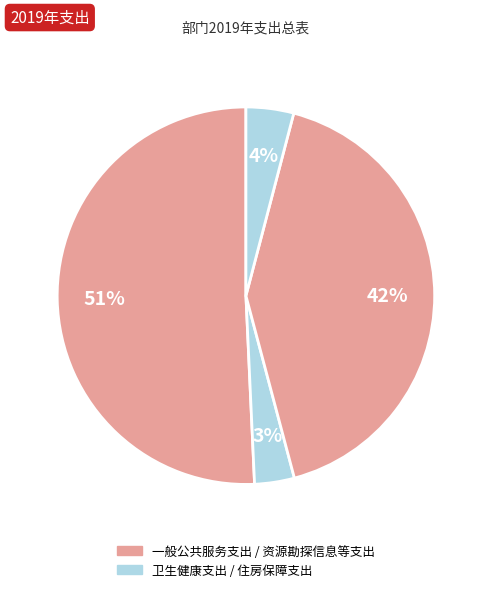

How many segments does this pie chart have?

4